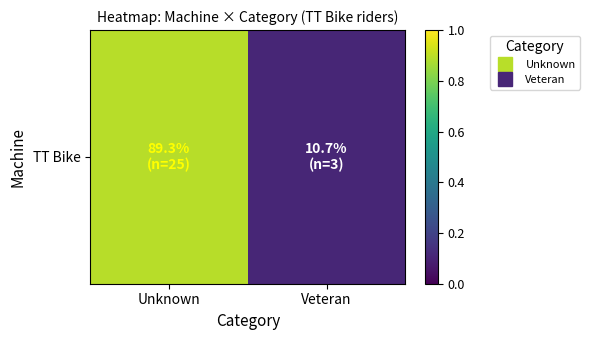

What is the difference between the maximum and minimum values?

0.8